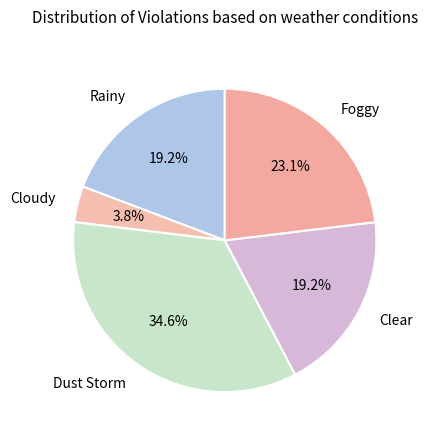

How much of the chart is everything except Dust Storm?

65.4%